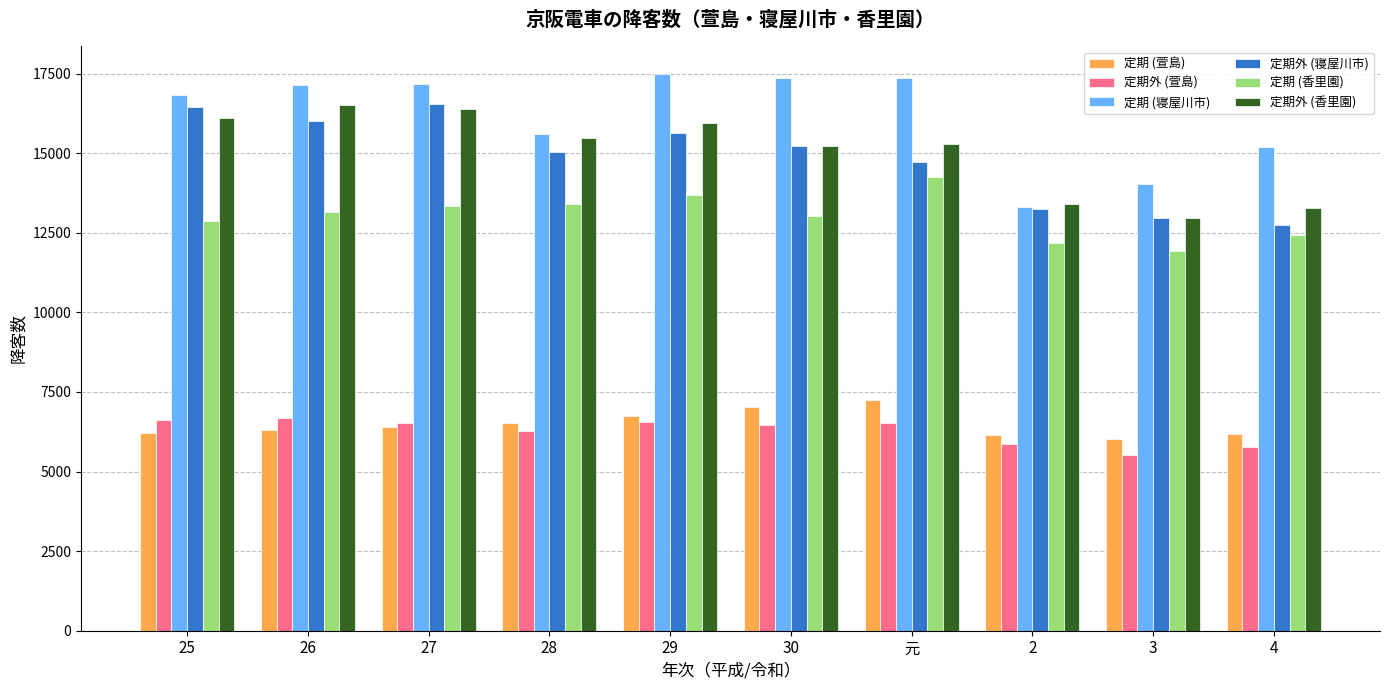

What is the total value across all series at 3?

63435